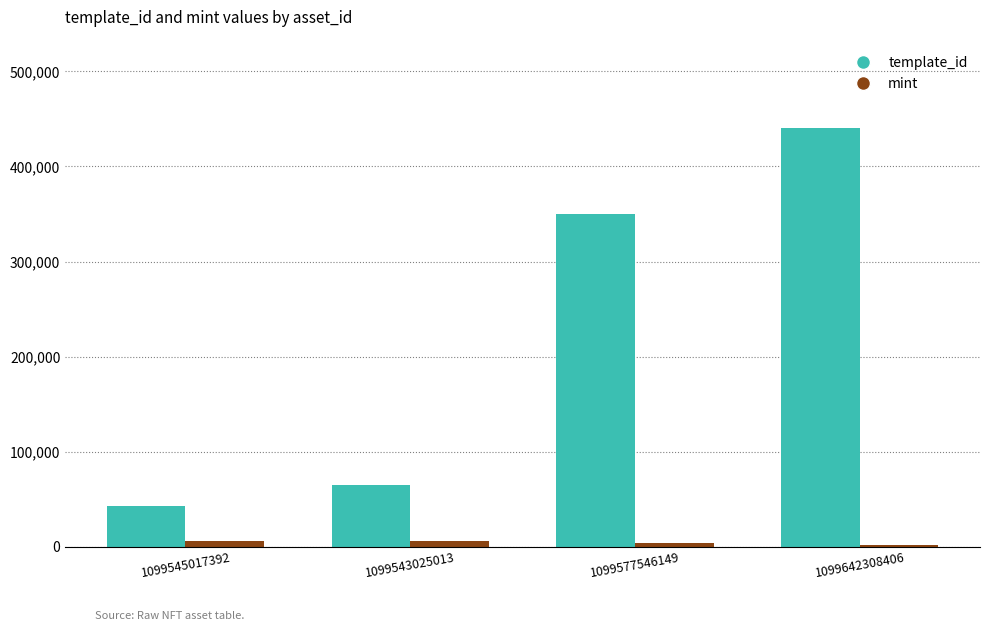

What is the total value across all series at 1099642308406?

442843